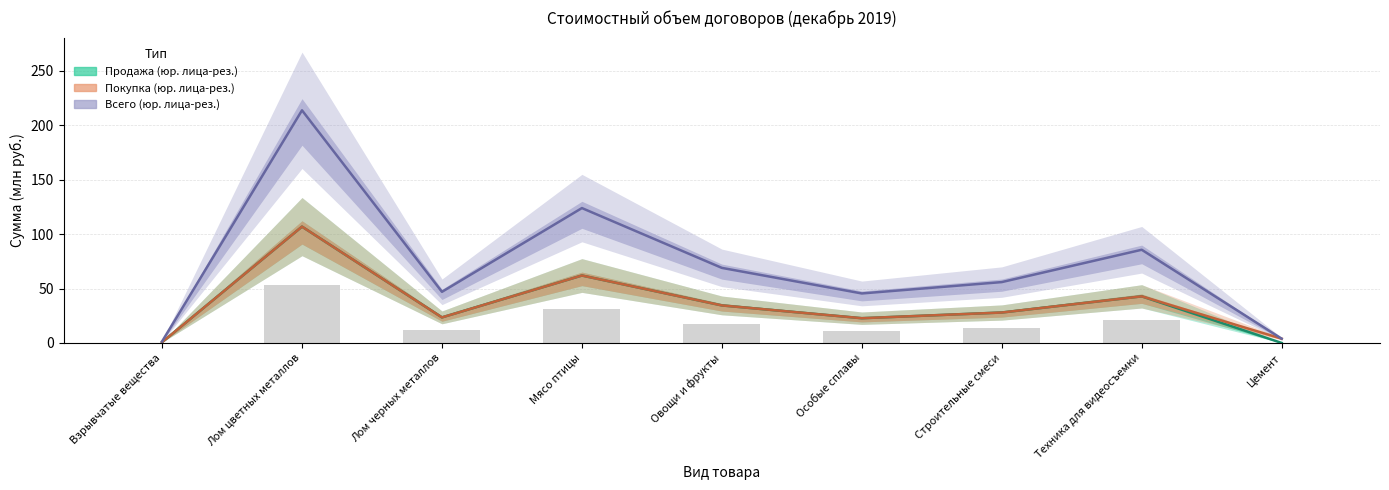

Which has a higher value, Овощи и фрукты or Мясо птицы?

Мясо птицы